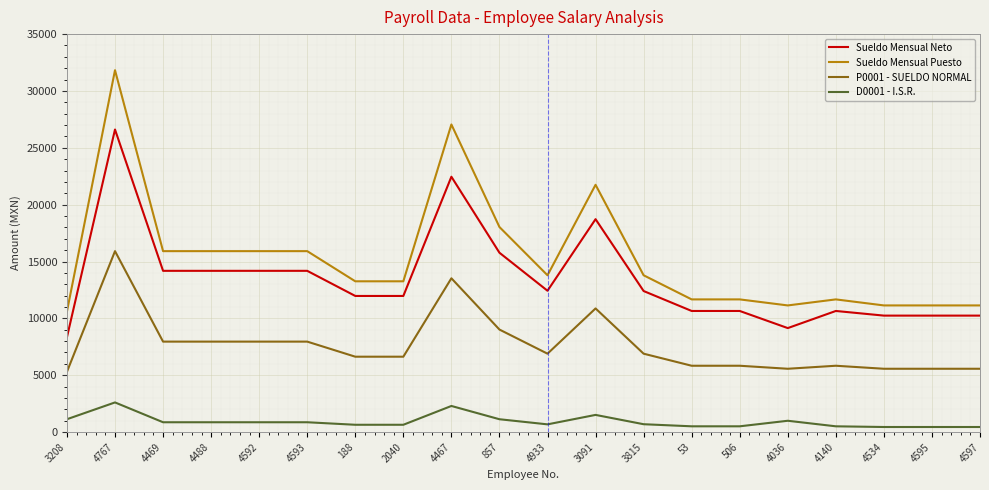

The value of D0001 - I.S.R. at 4488 is 865.6. True or false?

True